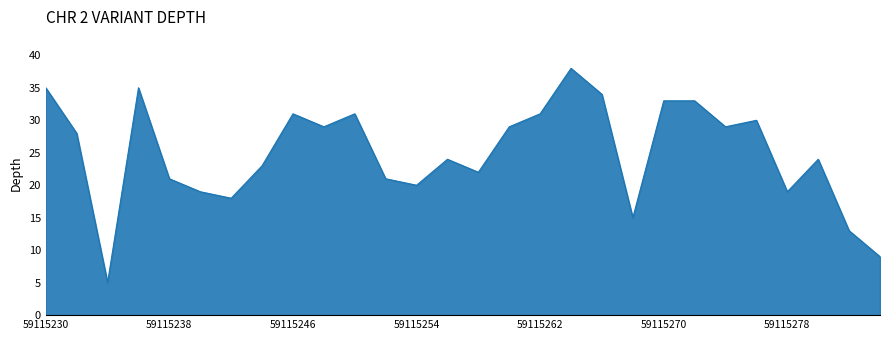

What is the smallest value displayed?

5